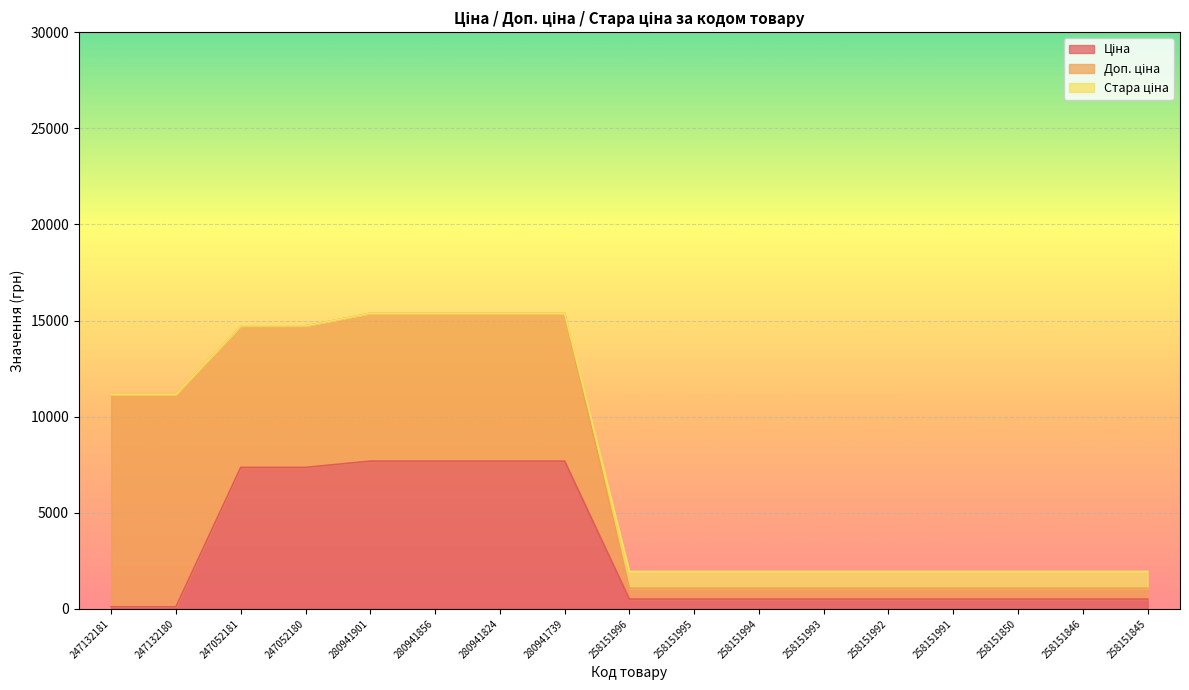

What is the value of the Ціна point at the 16th from the left?

510.5